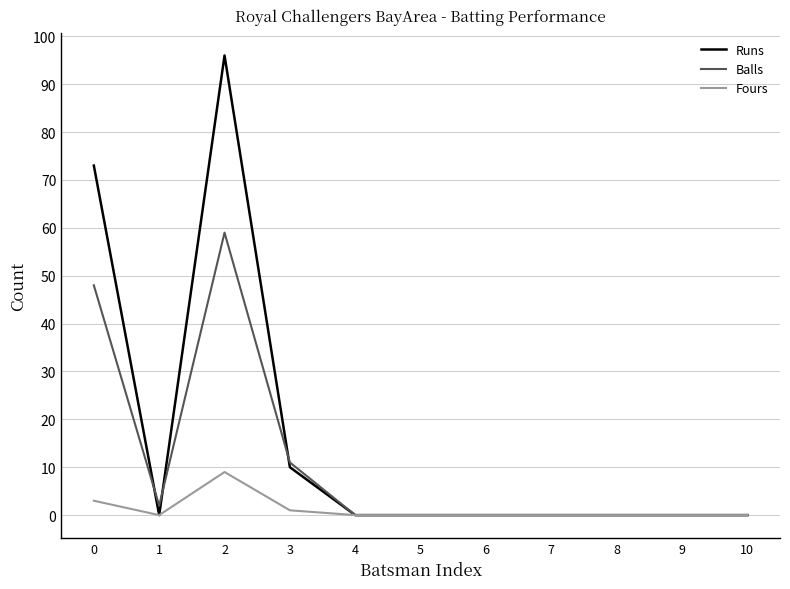

What is the total value across all series at 0?

124